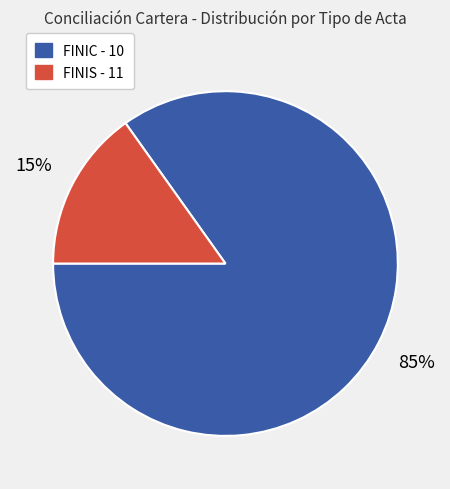

Combined, do FINIC - 10 and FINIS - 11 account for over 50%?

Yes